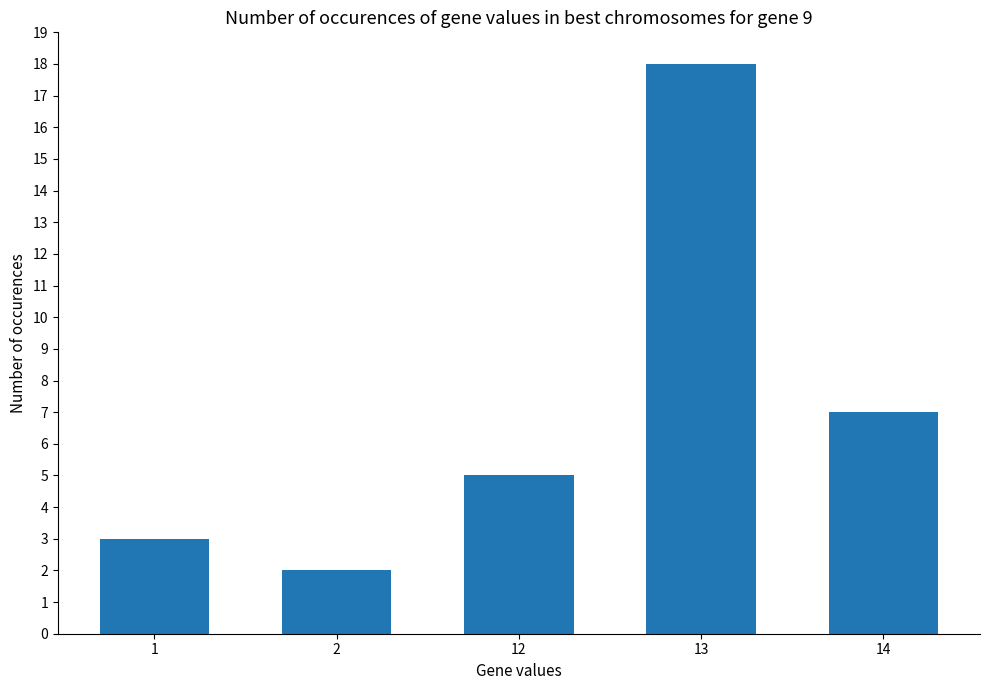

The value at 13 is 4. True or false?

False